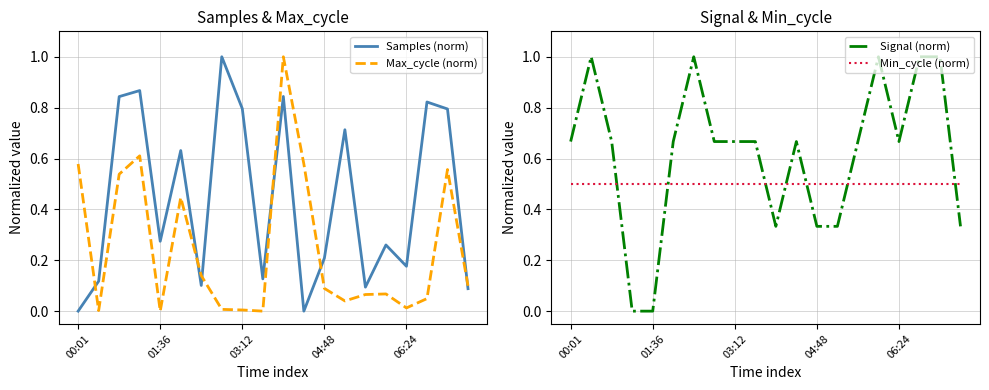

Rank the series by their average value, from highest to lowest.

Signal (norm), Min_cycle (norm), Samples (norm), Max_cycle (norm)